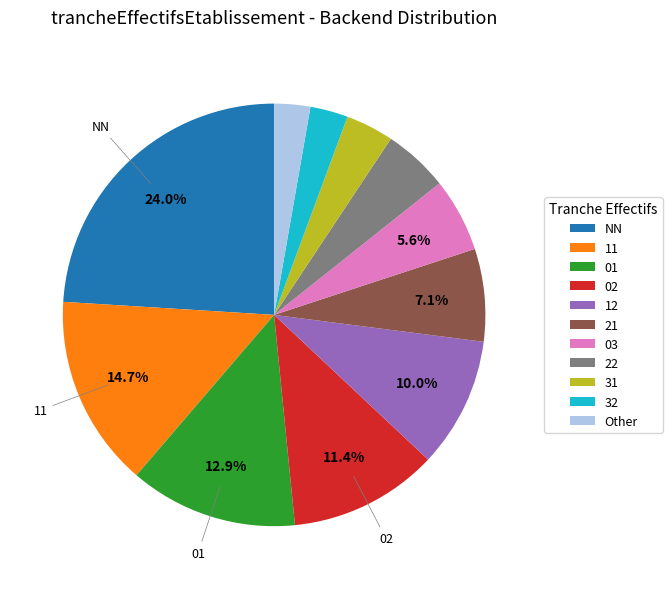

Do 03 and Other together represent more than half of the pie?

No